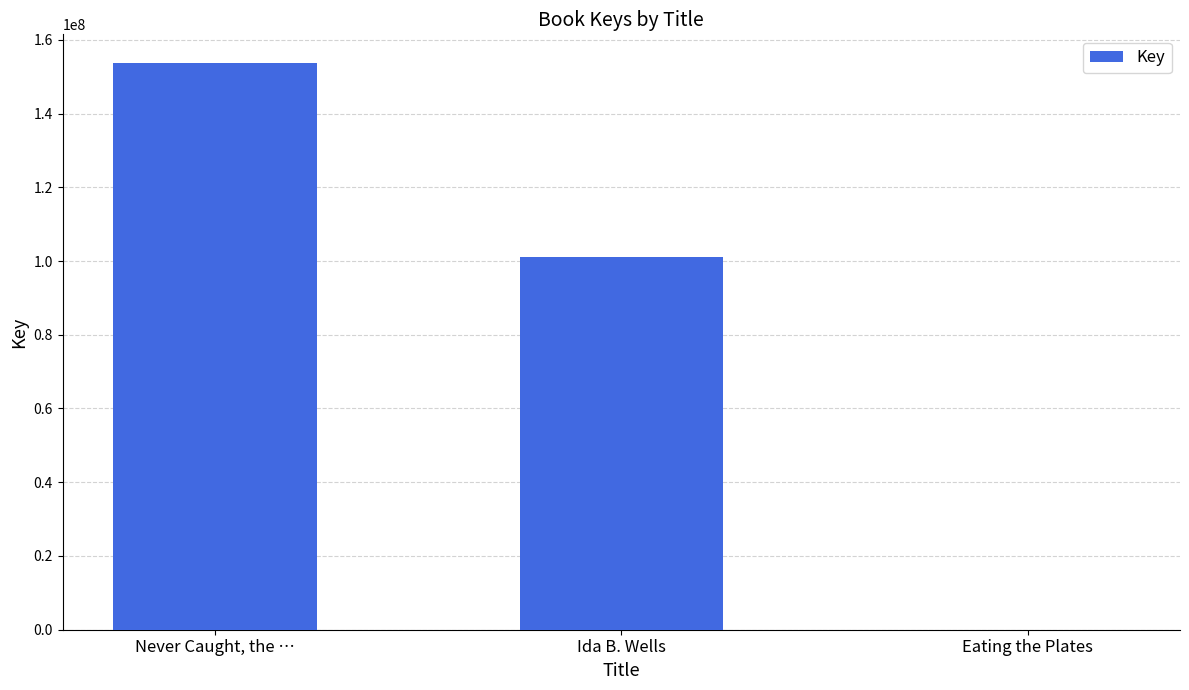

Reading left to right, list all the values displayed in this chart.

Never Caught, the …=153789940	Ida B. Wells=101099293	Eating the Plates=5750